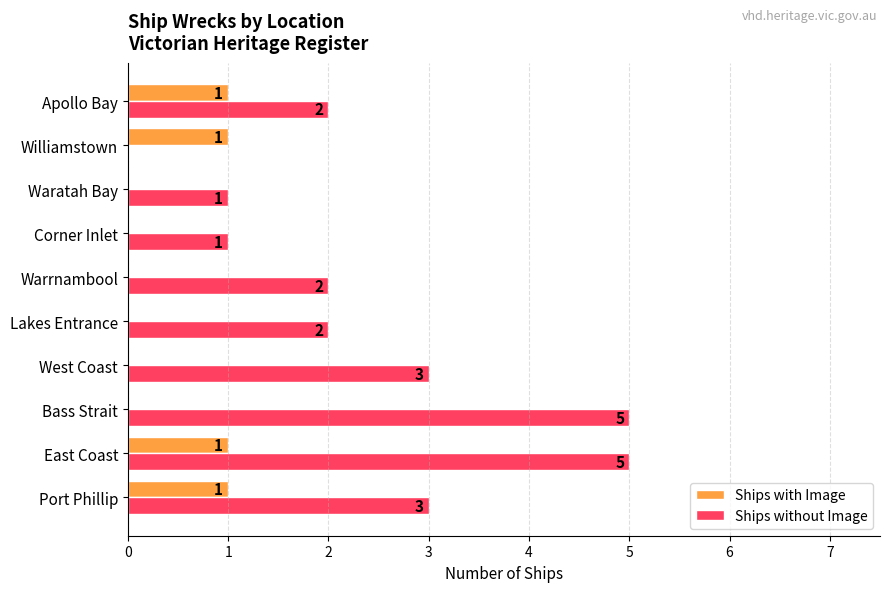

What is the greatest value displayed?

5